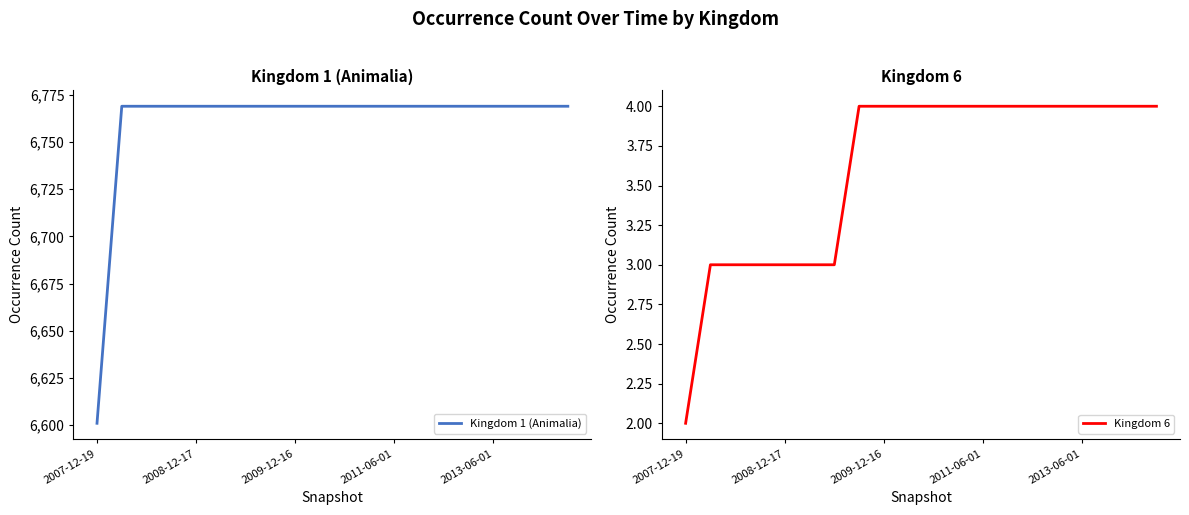

What is the average value of the Kingdom 6 series?

4